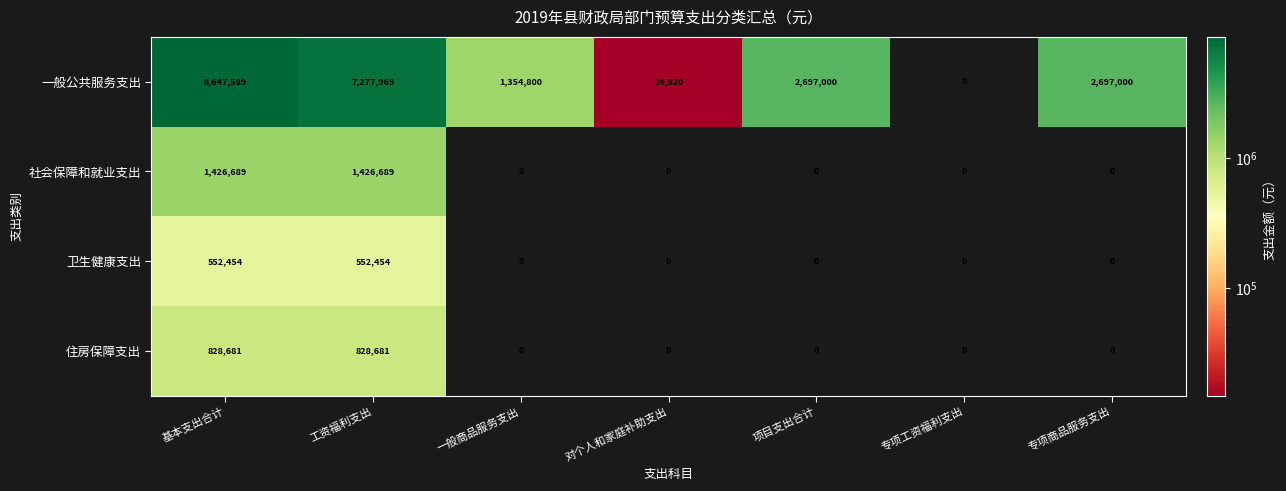

What is the total value across all series at 专项商品服务支出?

2697000